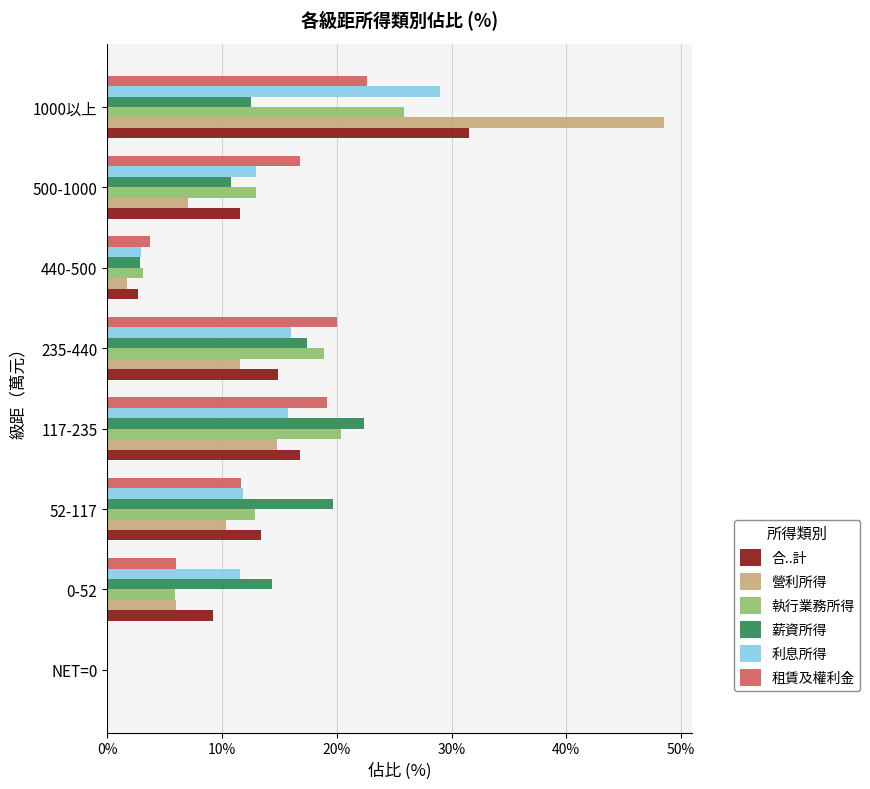

At which category is the sum across all series the highest?

1000以上